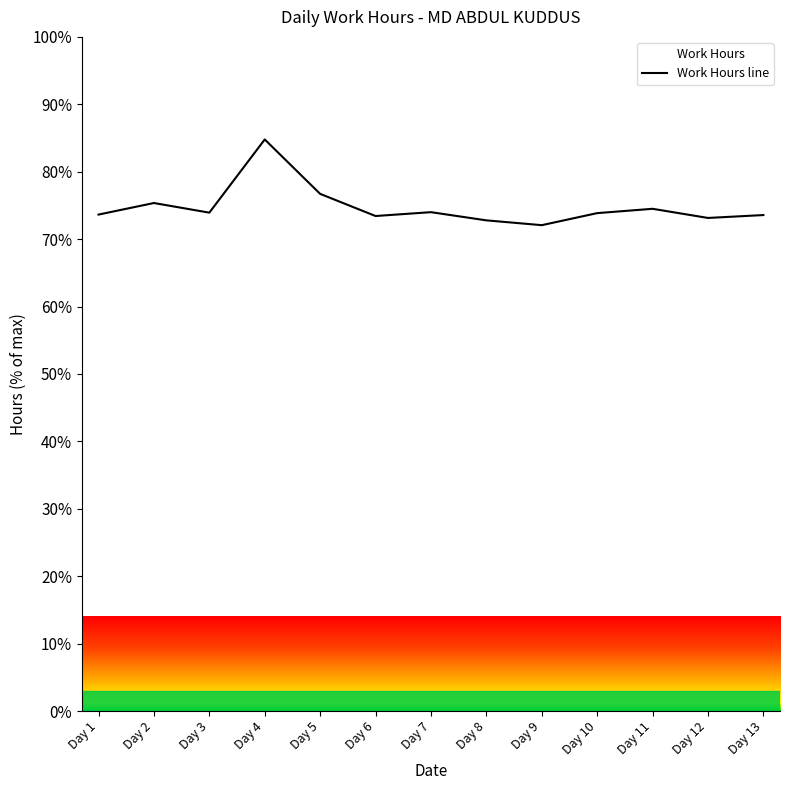

Count the number of categories in the chart.

13